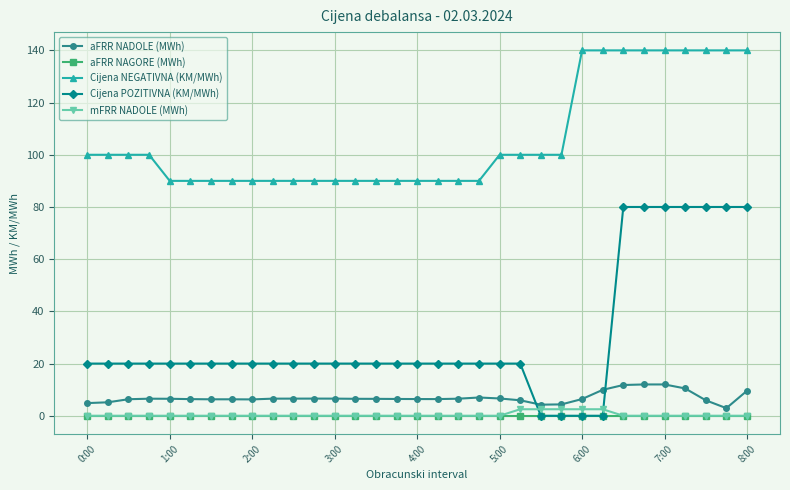

True or false: mFRR NADOLE (MWh) and Cijena NEGATIVNA (KM/MWh) cross at least once.

False